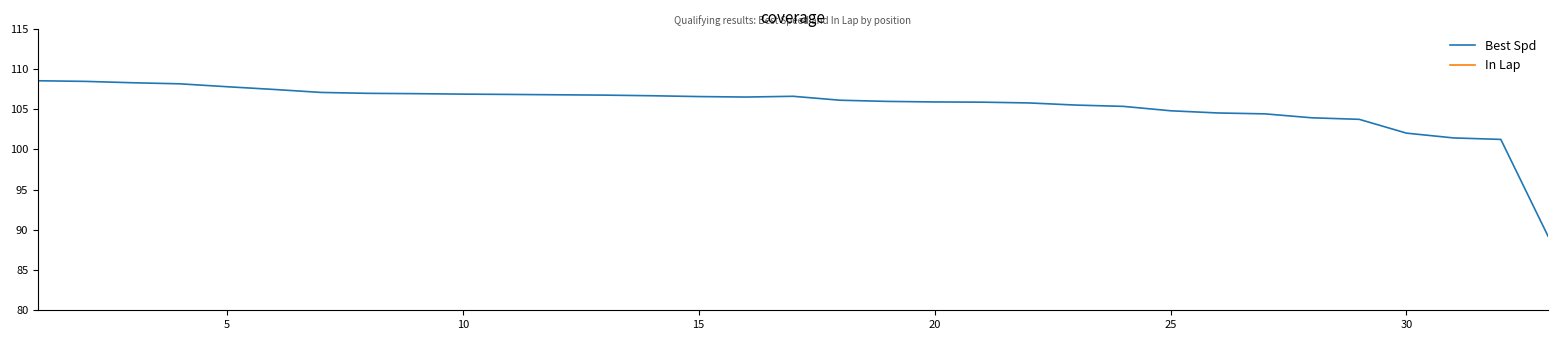

At how many categories does at least one series exceed 52?

33